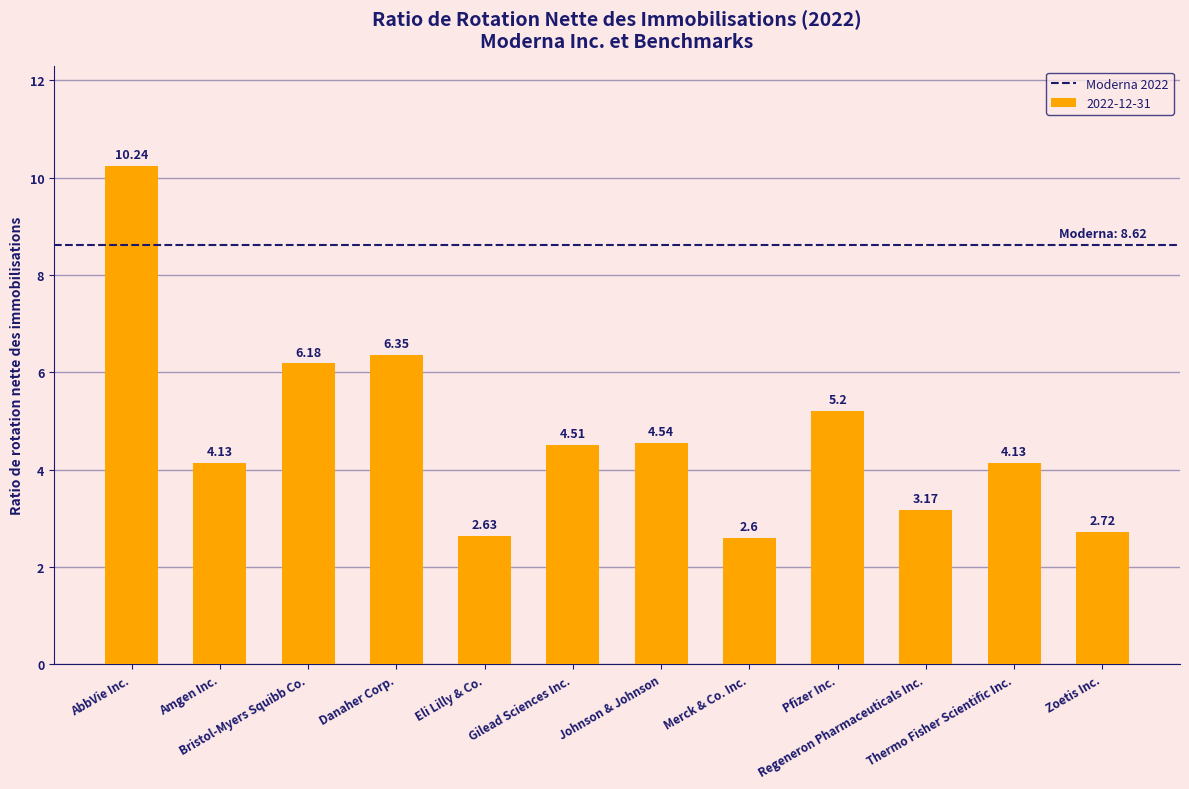

What is the difference between the maximum and second lowest values?

7.6